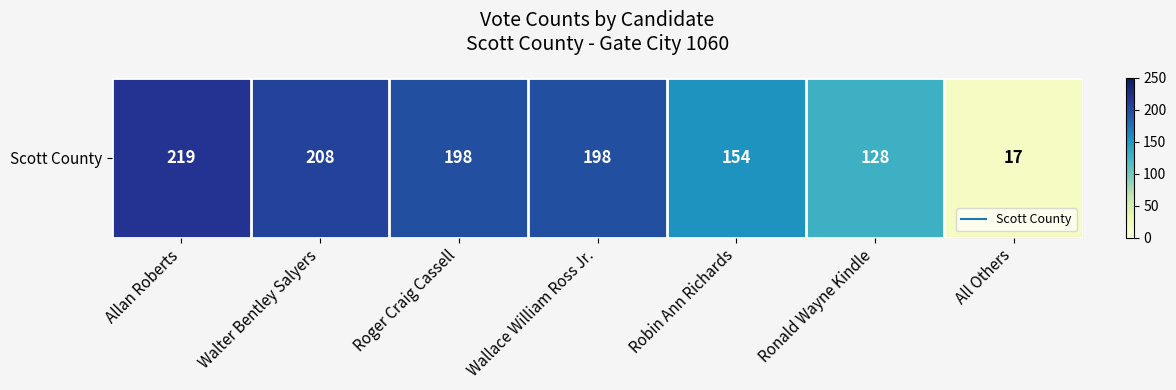

Reading right to left, extract all data points from this chart.

17	128	154	198	198	208	219